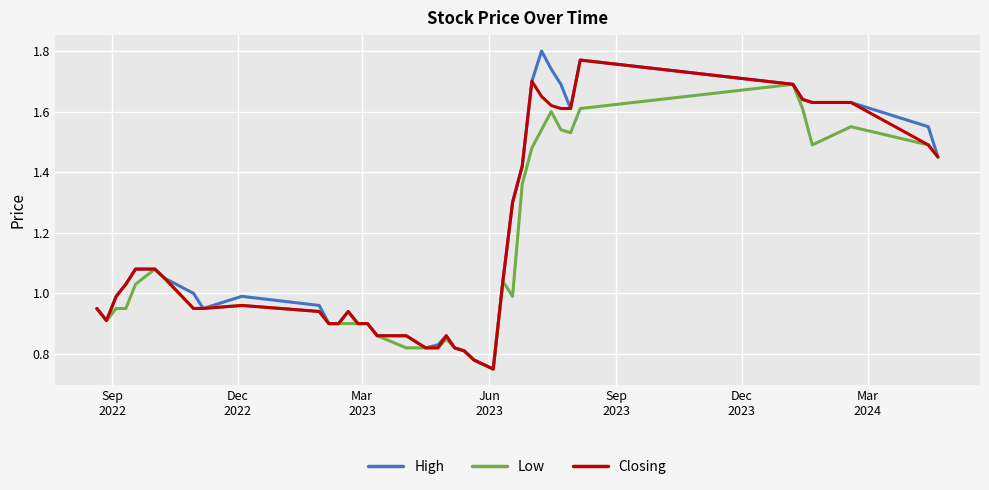

How many lines are shown in the chart?

3